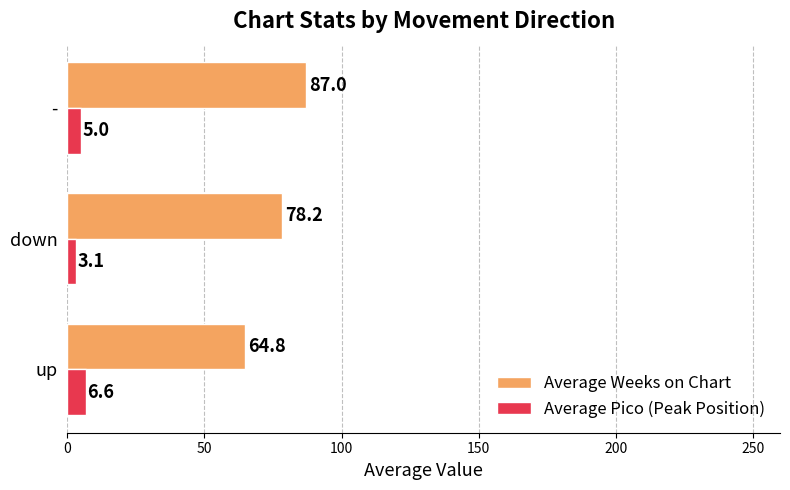

What is the sum of all Average Pico (Peak Position) values?

14.7